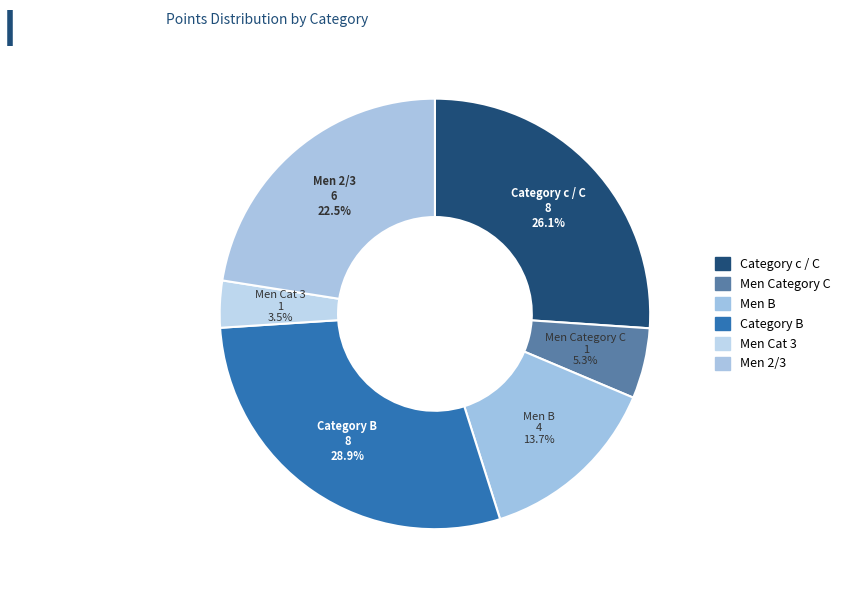

The Men Cat 3 slice represents 14% of the pie. True or false?

False